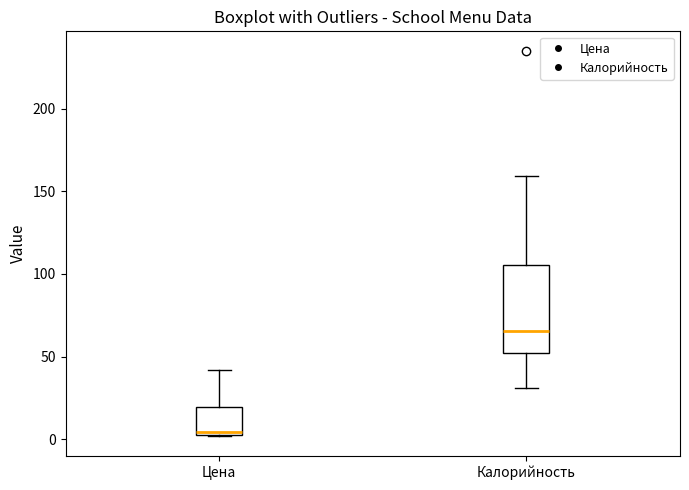

Reading left to right, transcribe this box plot: for each box, give where its median line is, the range the box spans, and where its two whiskers end, as read against the y-axis. The values are not printed on the chart, so give them approximately, as read against the axis.

Цена: median 5 (just above the box's lower edge), box 5 to 20, whiskers 0 to 40
Калорийность: median 65, box 50 to 105, whiskers 30 to 160